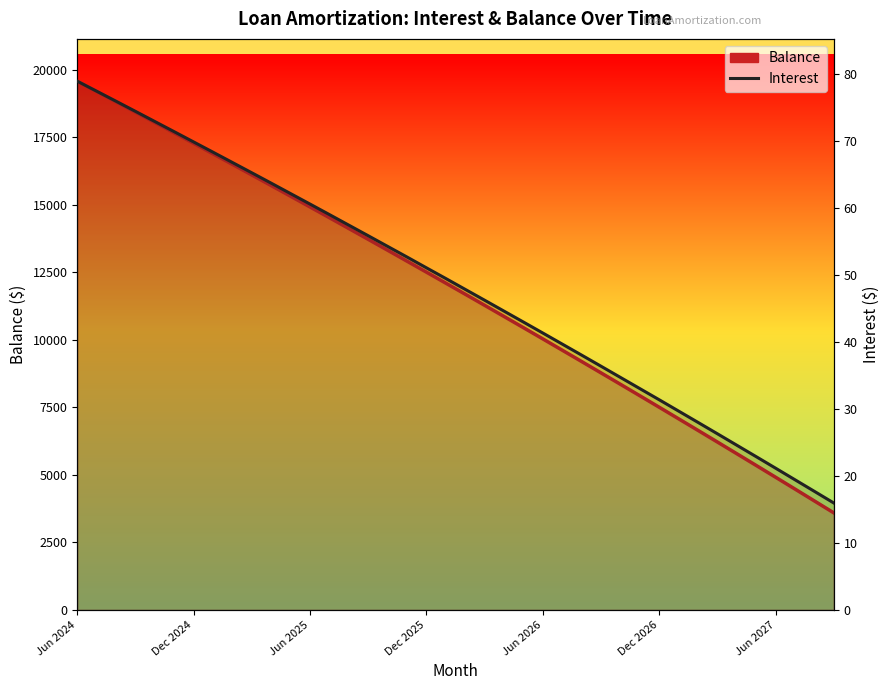

How many distinct data groups are displayed?

2